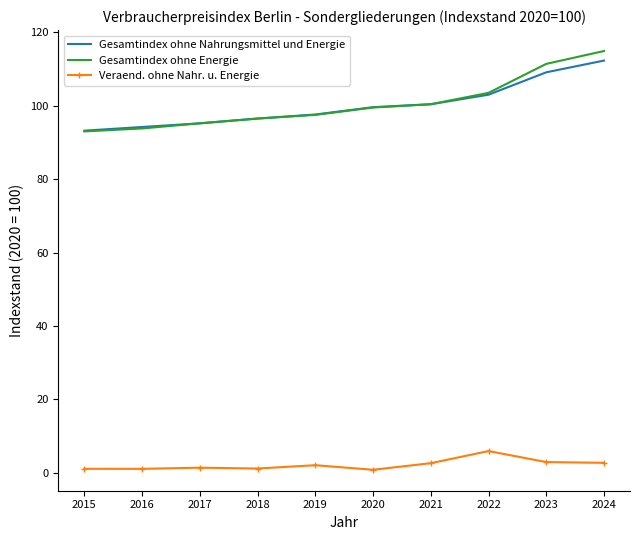

What are all the series names shown in the legend?

Gesamtindex ohne Nahrungsmittel und Energie, Gesamtindex ohne Energie, Veraend. ohne Nahr. u. Energie